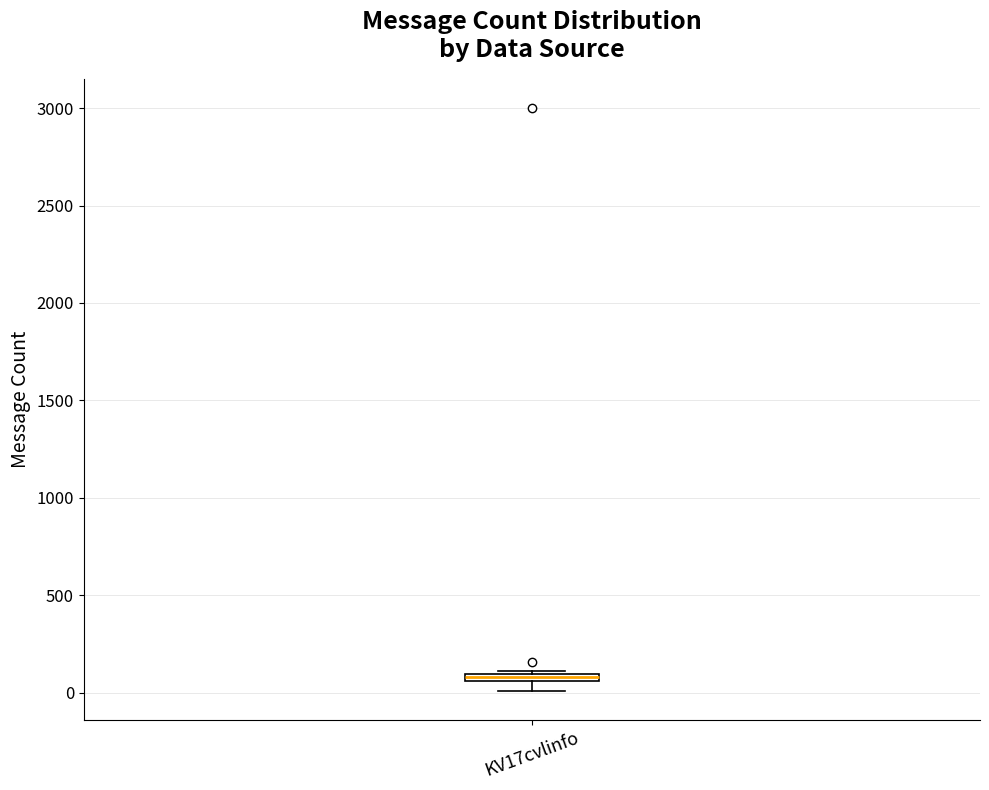

Where is the upper edge of the box for KV17cvlinfo on the y-axis? The values are not printed on the chart, so give them approximately, as read against the axis.

100